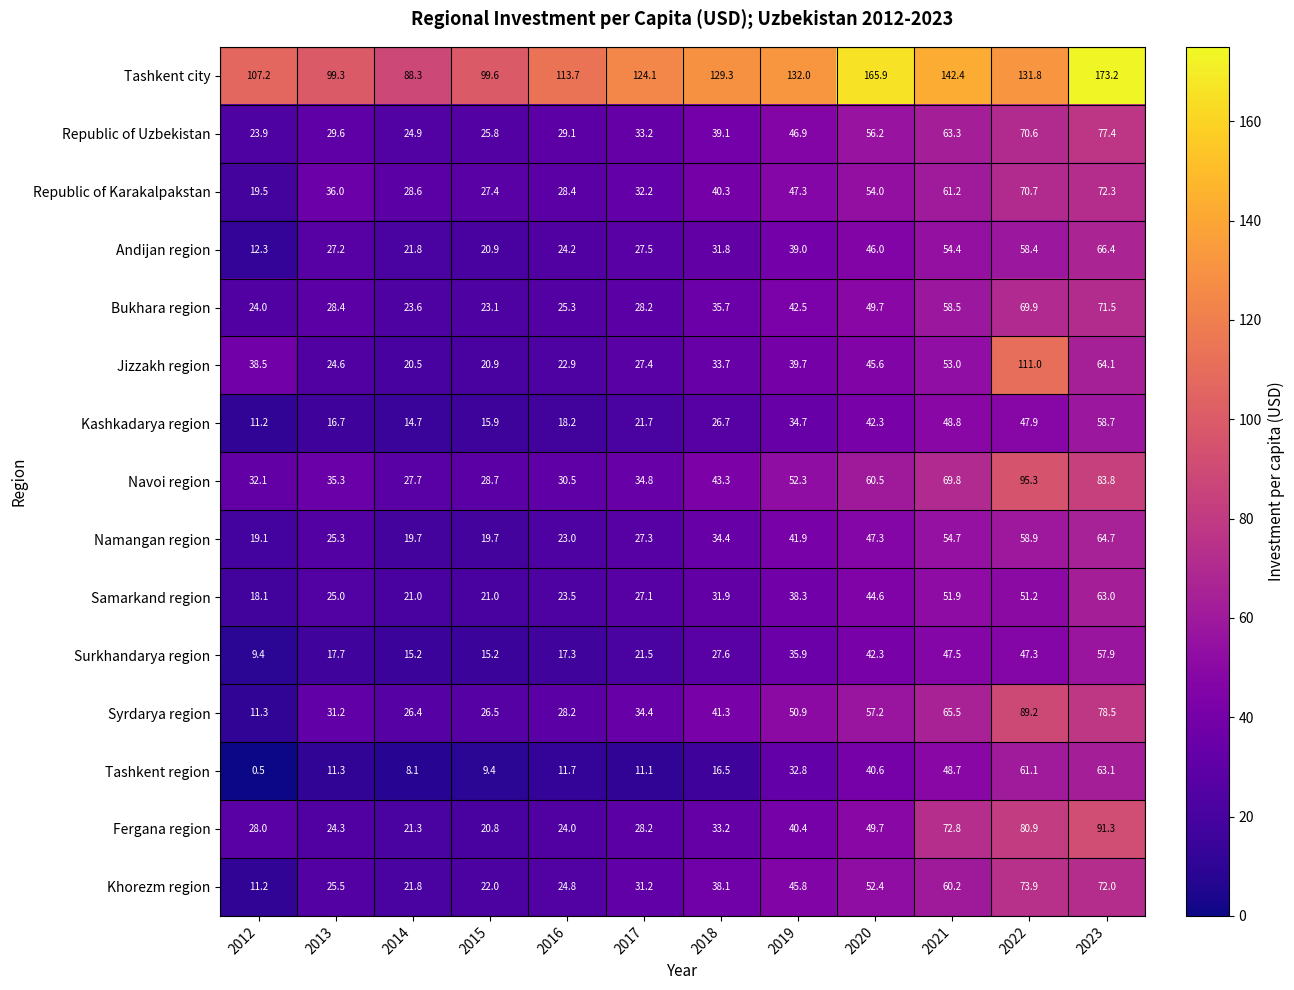

At which category is the sum across all series the highest?

2023